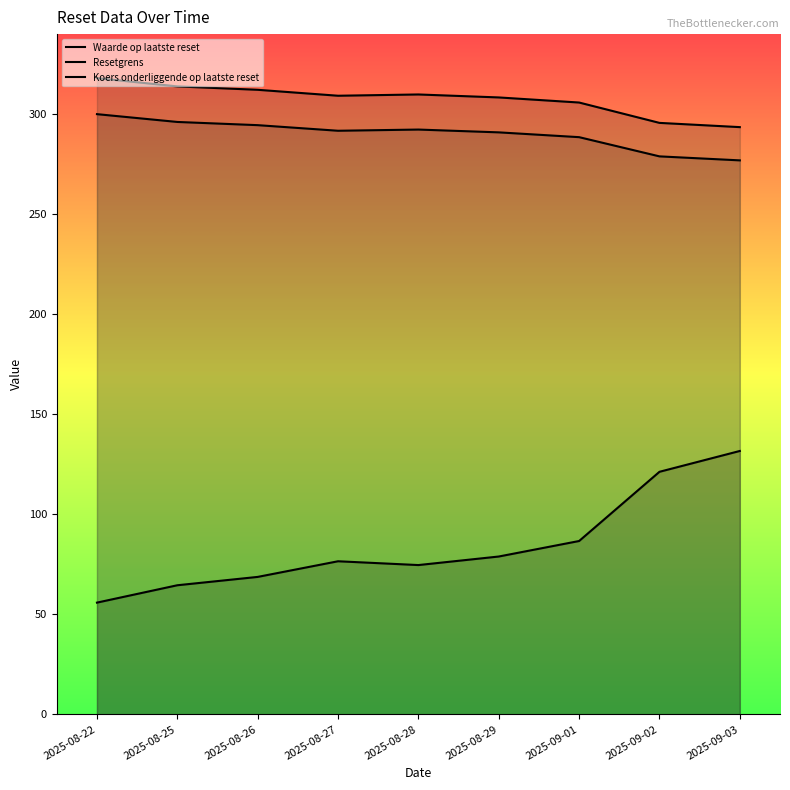

Rank the series by their maximum value, from lowest to highest.

Waarde op laatste reset, Koers onderliggende op laatste reset, Resetgrens